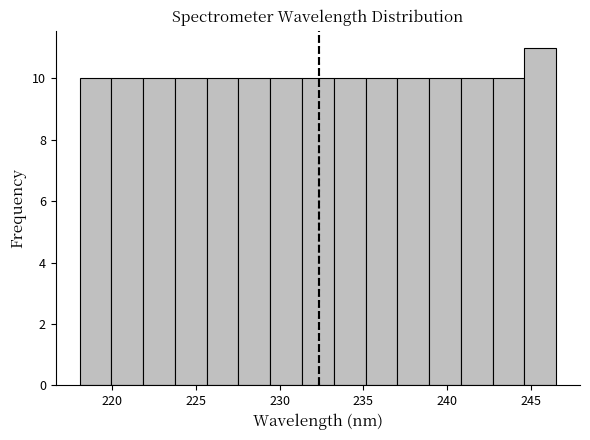

Read against the x-axis, roughly where is the centre of the tallest bar?

245.5